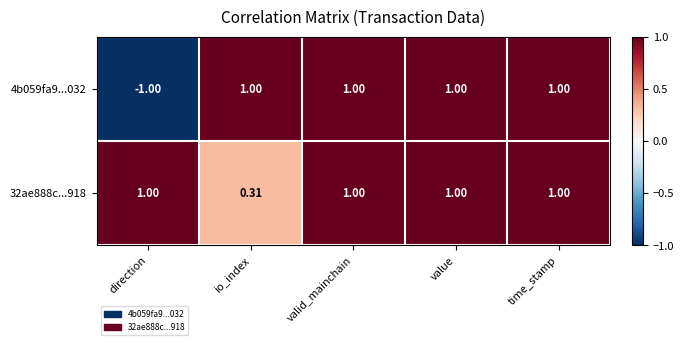

How many negative values does the 4b059fa9...032 series have?

1